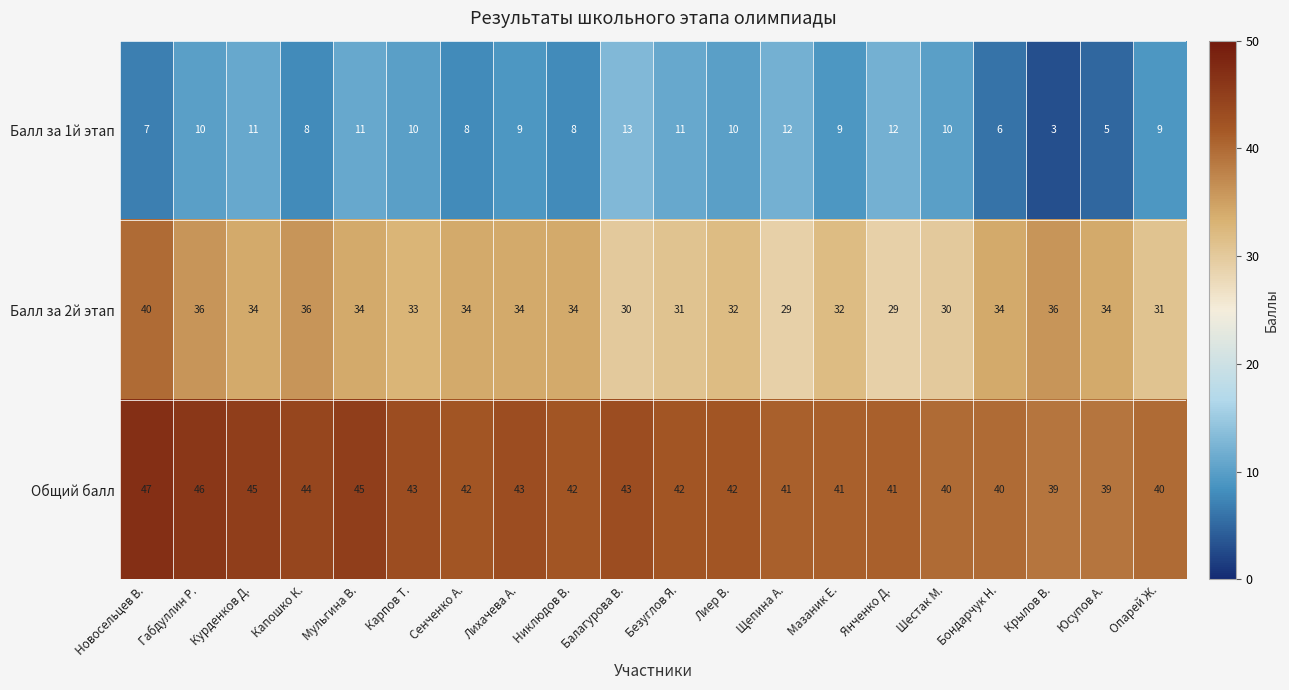

At which category is the sum across all series the highest?

Новосельцев В.